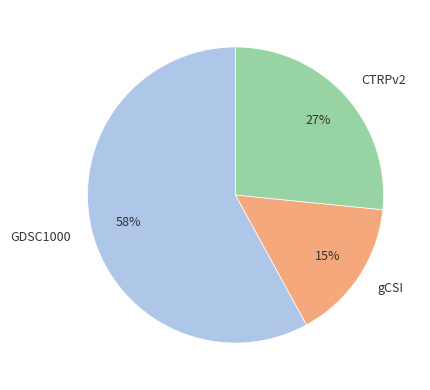

To the nearest percent, what portion does gCSI represent?

15%